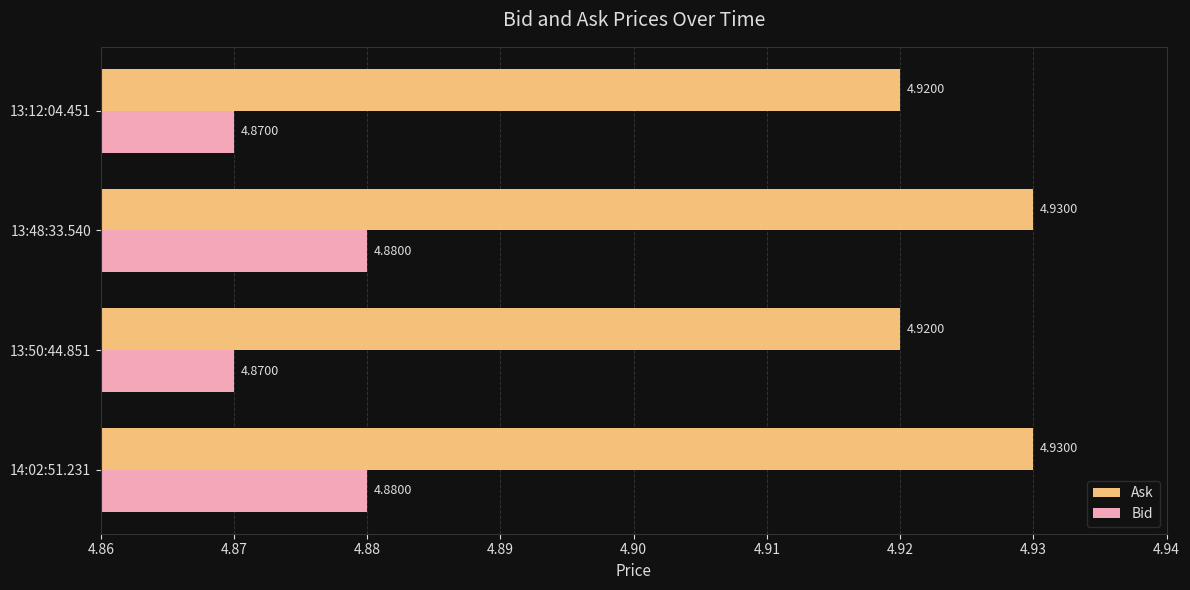

What is the total value across all series at 14:02:51.231?

9.8